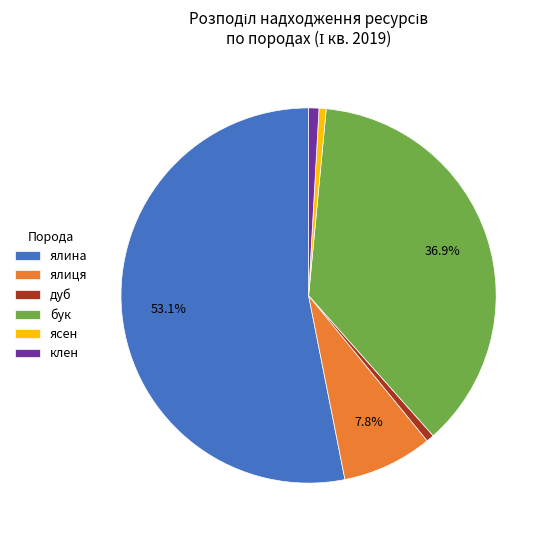

How many slices are in this pie chart?

6